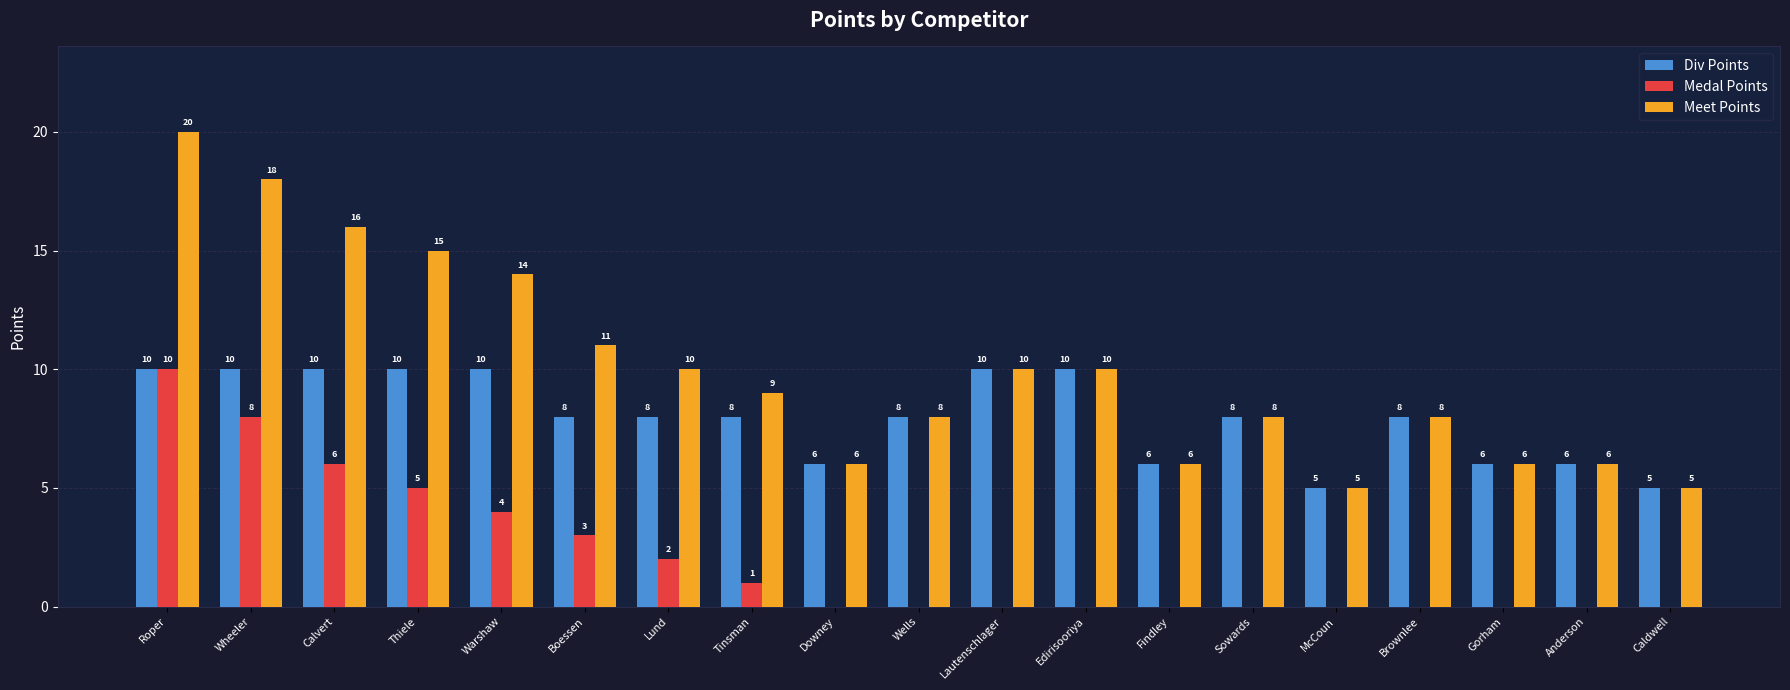

What is the sum of the Medal Points values at Brownlee and Roper?

10